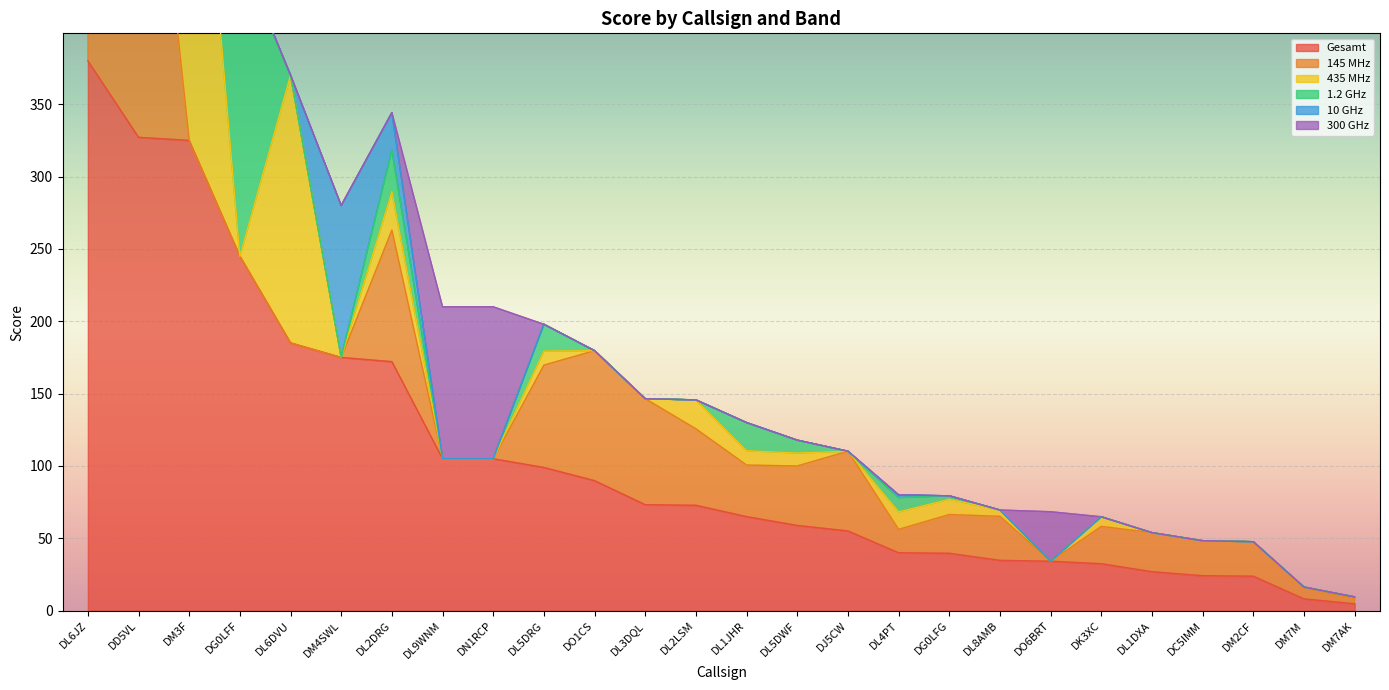

What is the value of the Gesamt point at the 9th from the left?

105.0